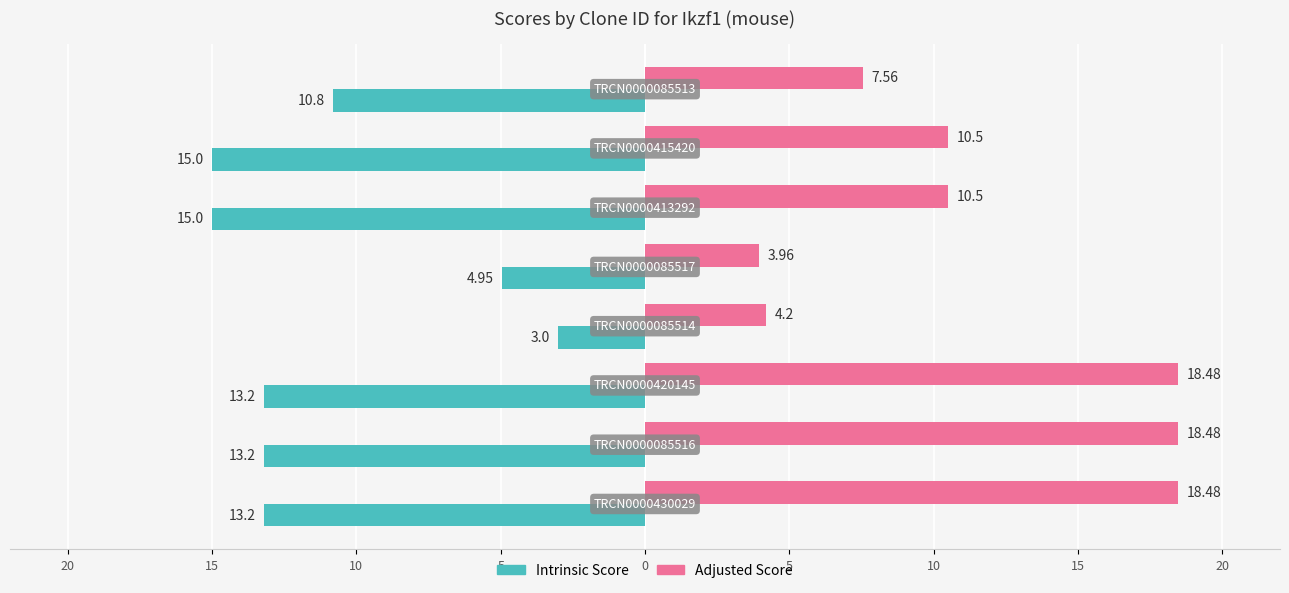

What are all the series names shown in the legend?

Intrinsic Score, Adjusted Score